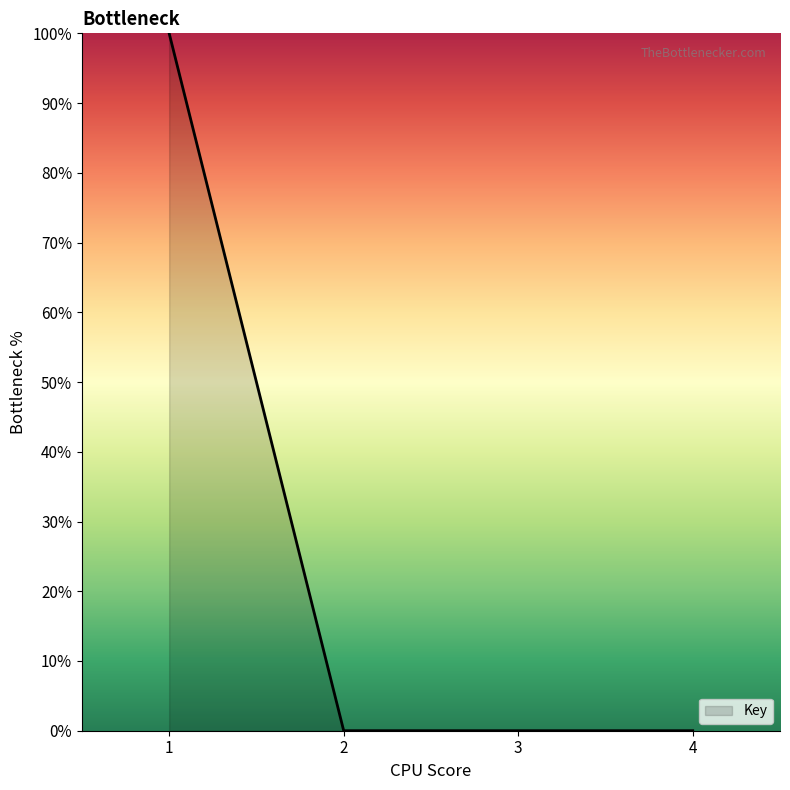

True or false: there are more than 1 points higher than both neighbors.

False